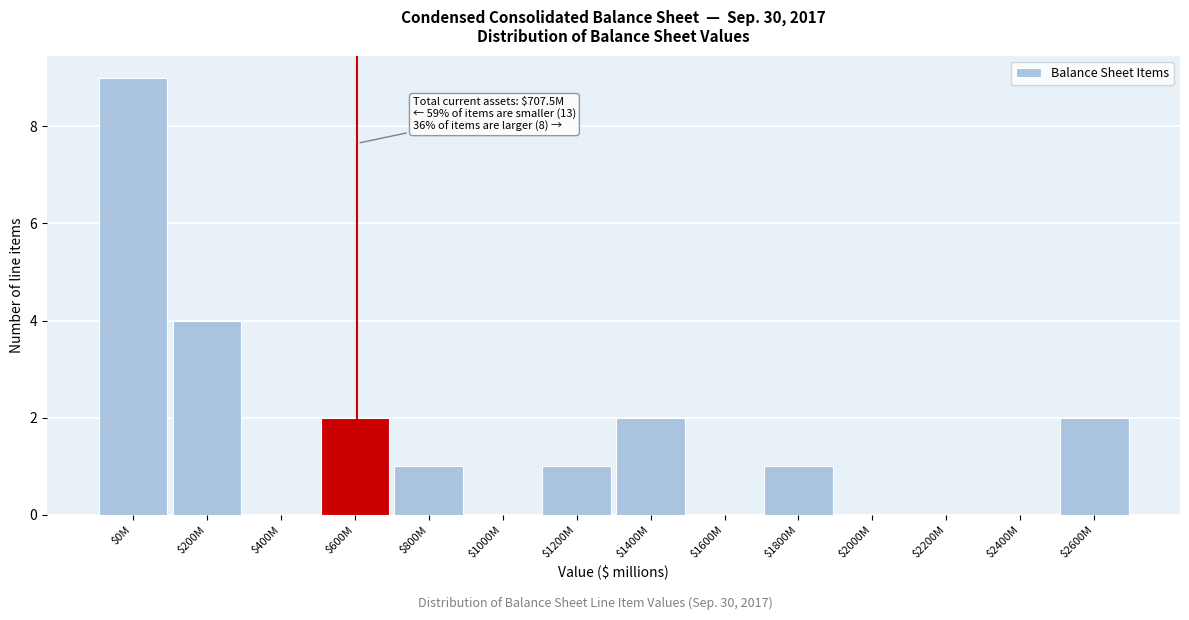

Which category has the highest value across all series?

$0M